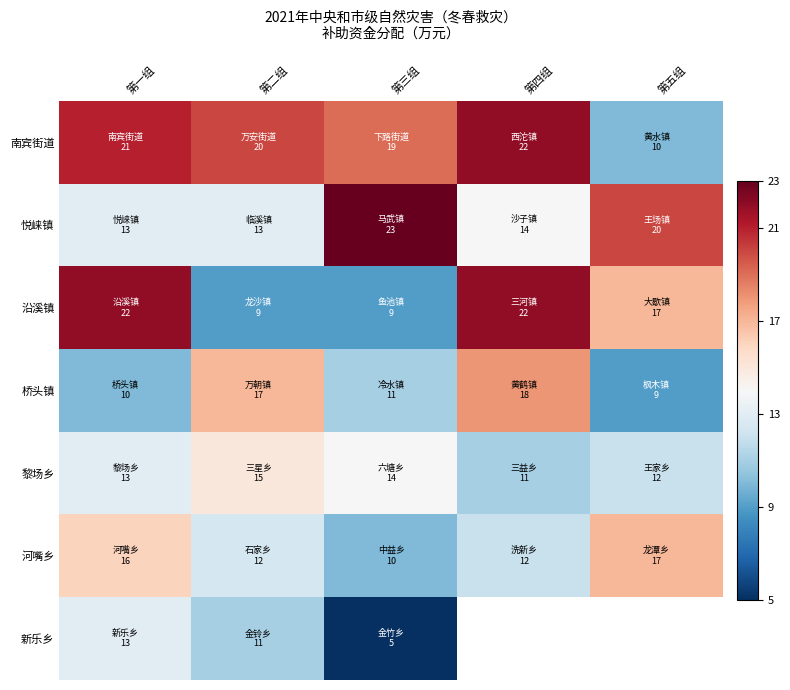

The 河嘴乡 series shows 12.0 at 第四组. True or false?

True